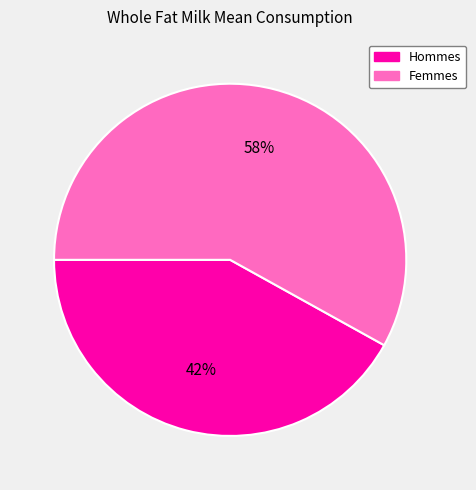

To the nearest percent, what is the difference between the Hommes and Femmes slice percentages?

16%